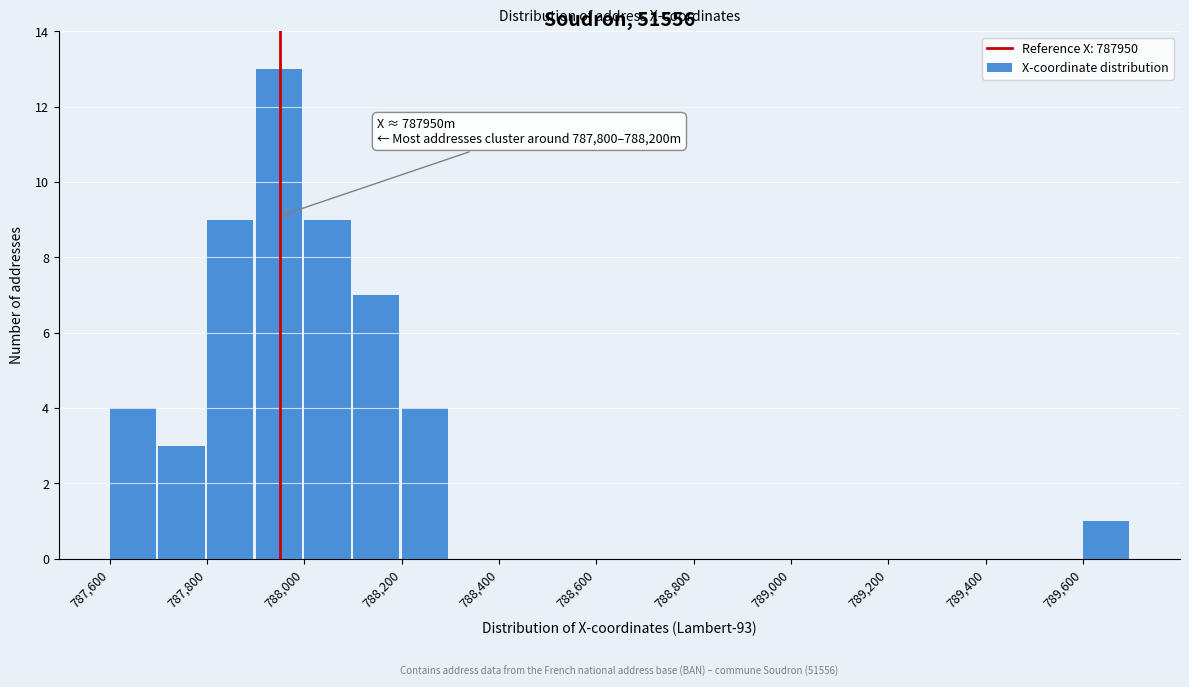

Which range on the x-axis has the tallest bar?

787900 to 788000